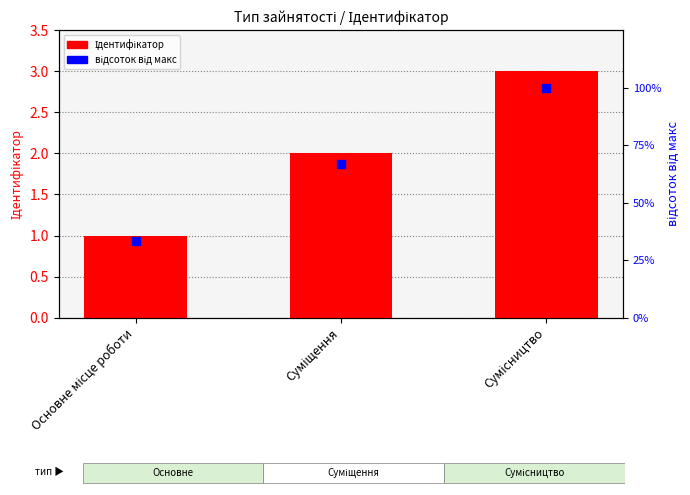

At how many categories does at least one series exceed 9?

3